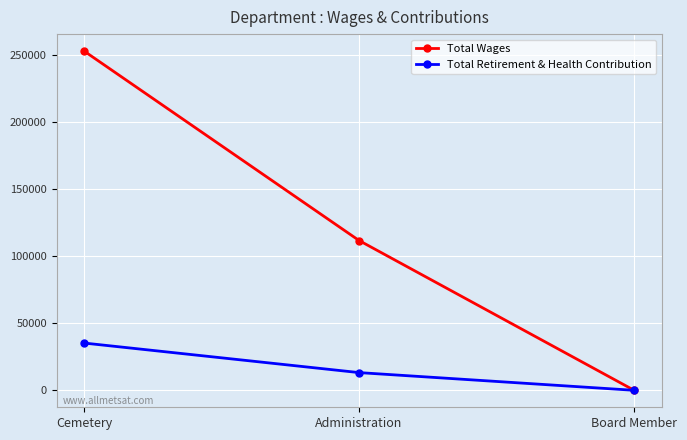

Does the chart have visible grid lines?

Yes